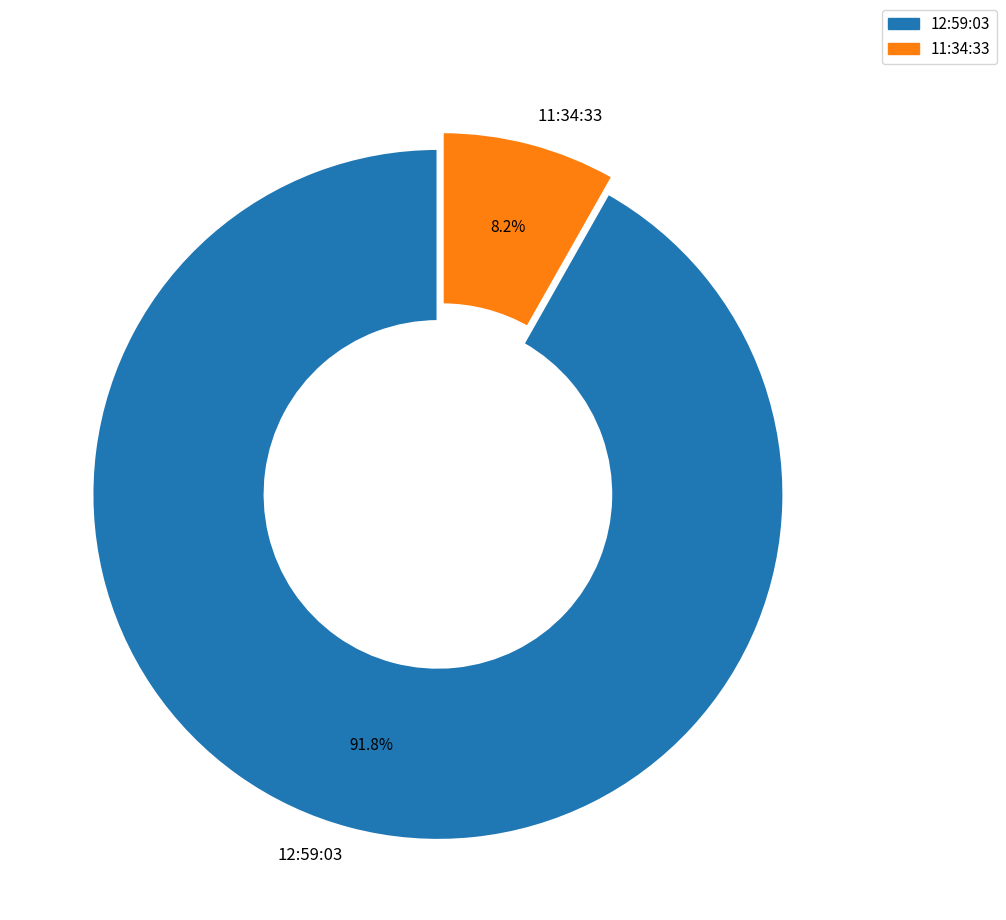

How many slices are in this pie chart?

2